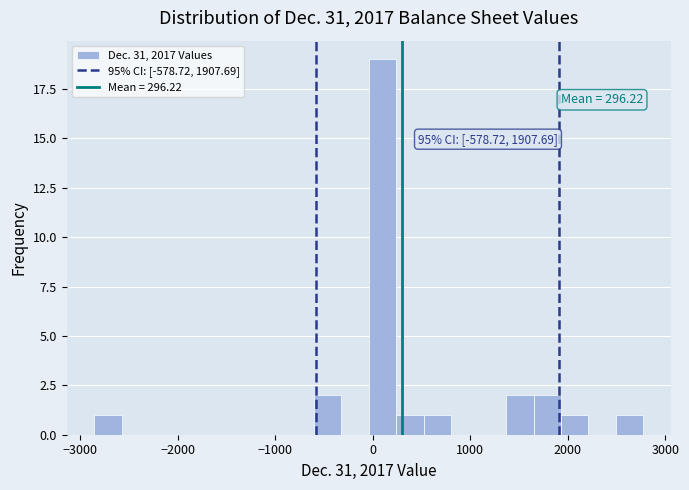

Around what value on the x-axis is the tallest bar? Give the approximate position of its centre, as read against the axis.

100